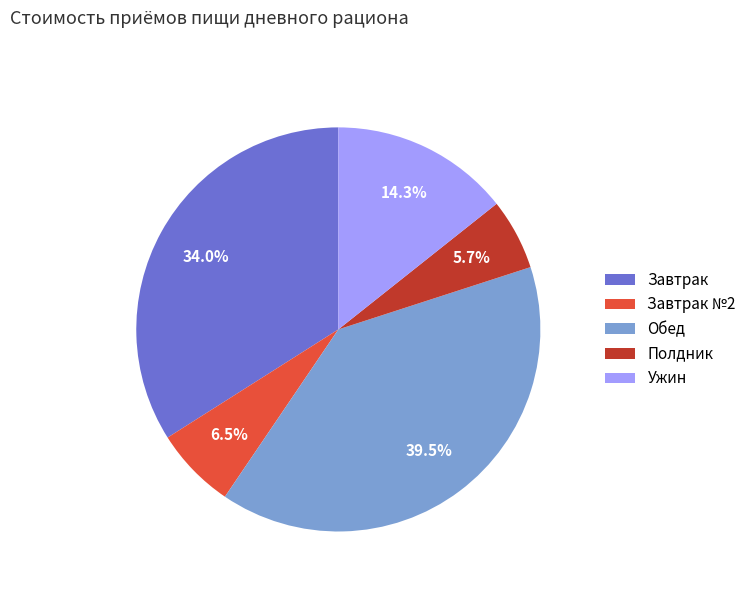

Count the number of slices in the pie.

5